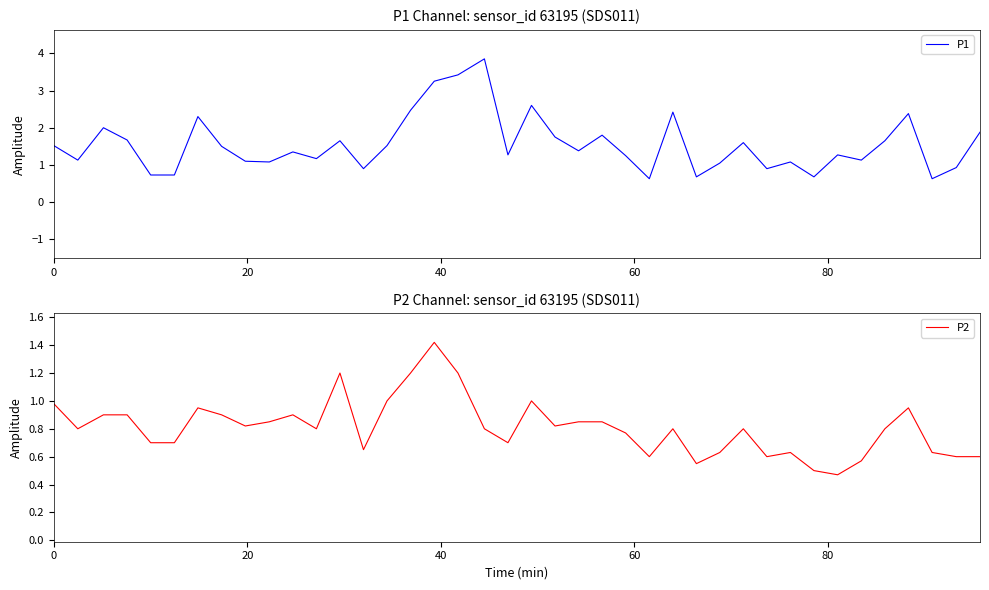

What is the maximum value for P1?

3.9